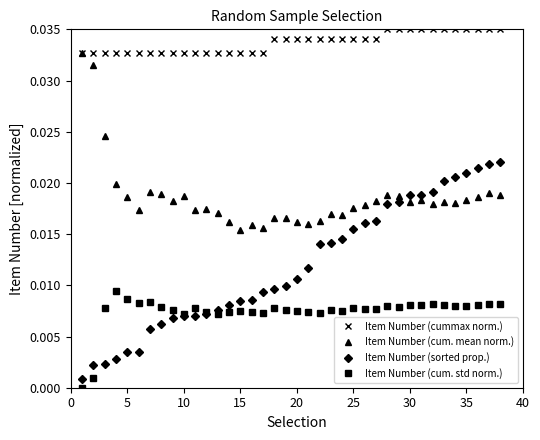

How many series are shown in this chart?

4